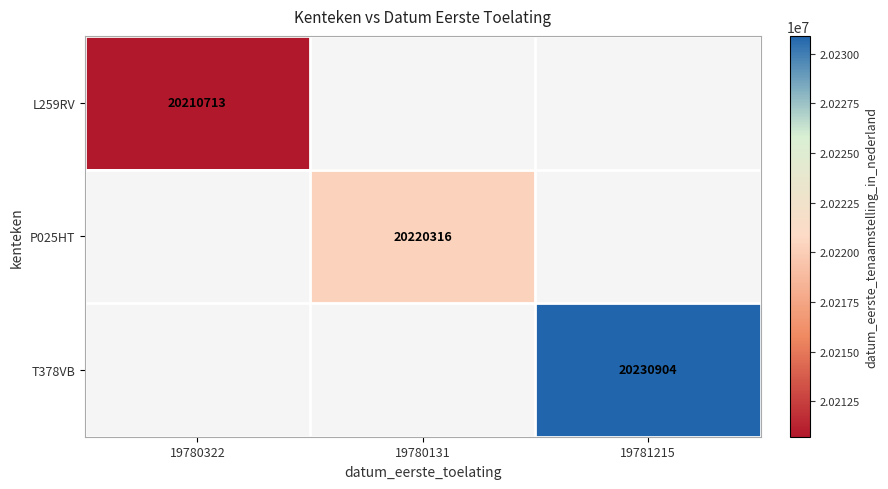

Is it true that P025HT equals 34469681 at 19780131?

False